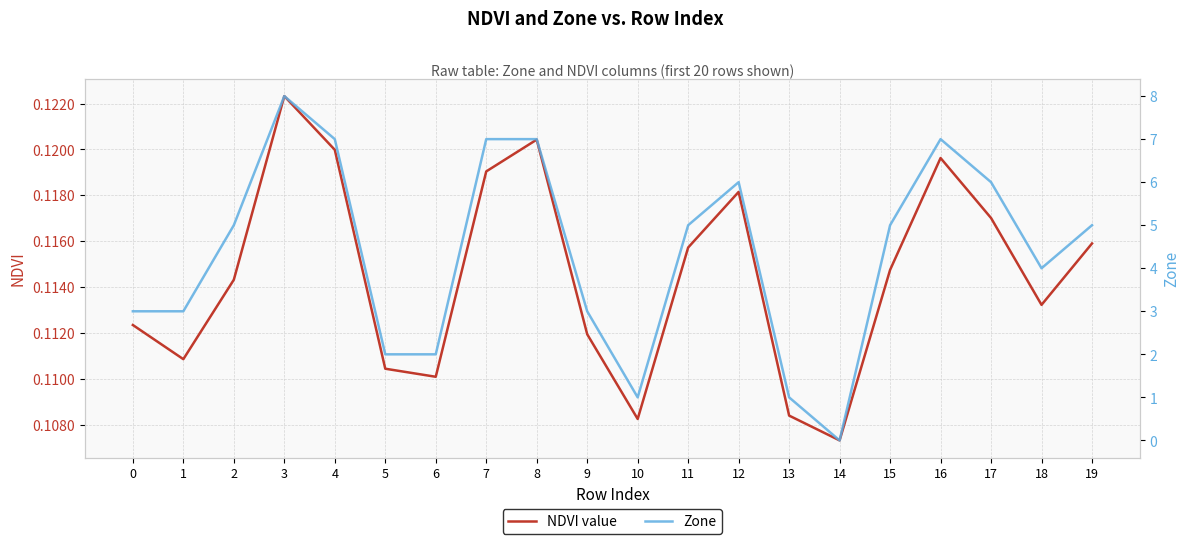

Reading left to right, what are all the values shown in this chart?

NDVI value: 0=0.1	1=0.1	2=0.1	3=0.1	4=0.1	5=0.1	6=0.1	7=0.1	8=0.1	9=0.1	10=0.1	11=0.1	12=0.1	13=0.1	14=0.1	15=0.1	16=0.1	17=0.1	18=0.1	19=0.1
Zone: 0=3.0	1=3.0	2=5.0	3=8.0	4=7.0	5=2.0	6=2.0	7=7.0	8=7.0	9=3.0	10=1.0	11=5.0	12=6.0	13=1.0	14=0.0	15=5.0	16=7.0	17=6.0	18=4.0	19=5.0